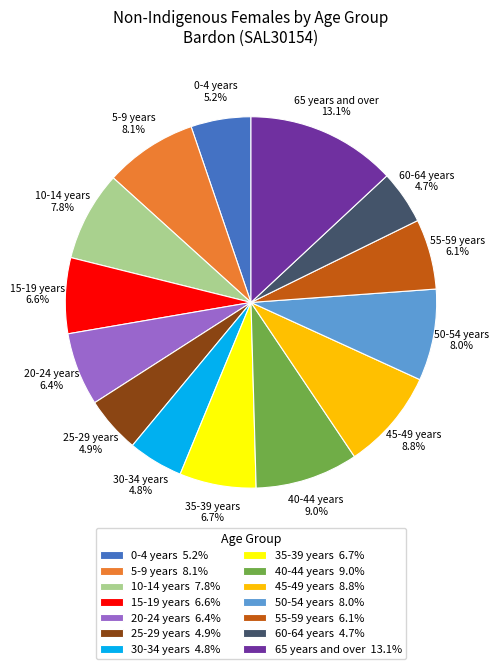

How many slices are in this pie chart?

14